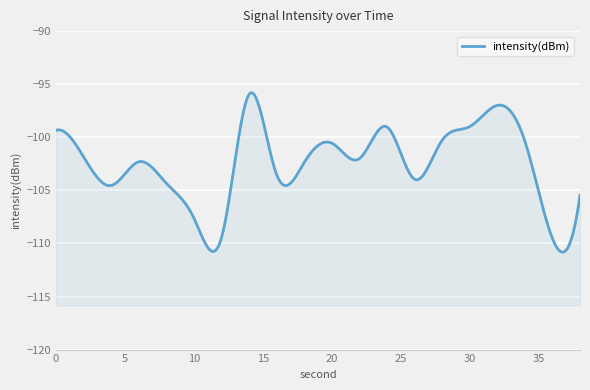

Between 34 and 12, which is larger?

34